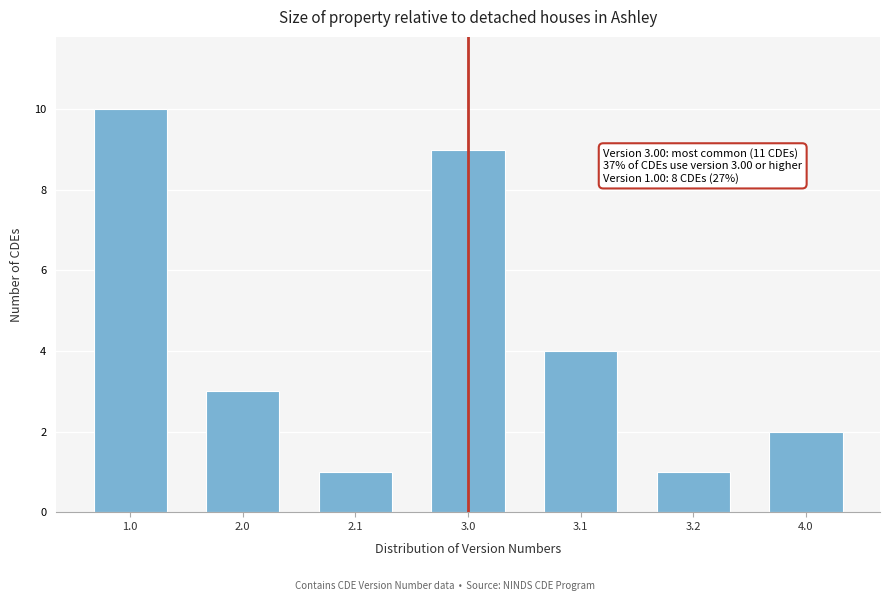

Reading left to right, extract all data points from this chart.

1.0=10	2.0=3	2.1=1	3.0=9	3.1=4	3.2=1	4.0=2